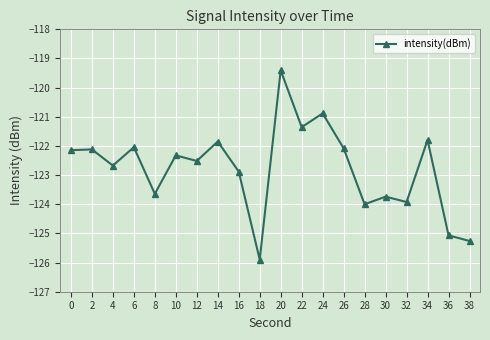

How many data points are less than -122?

15